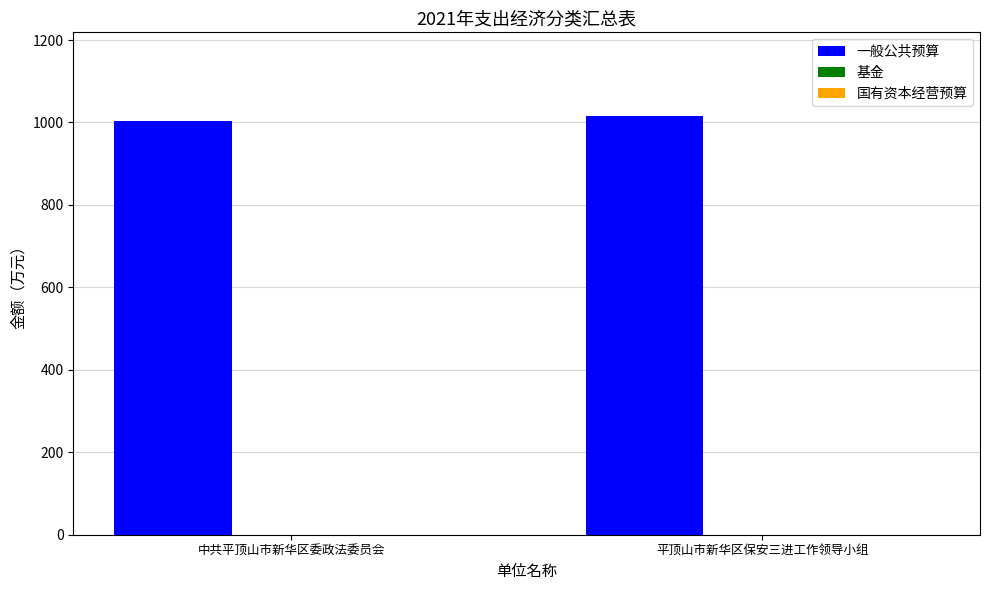

The value at 平顶山市新华区保安三进工作领导小组 is 1015.6. True or false?

True